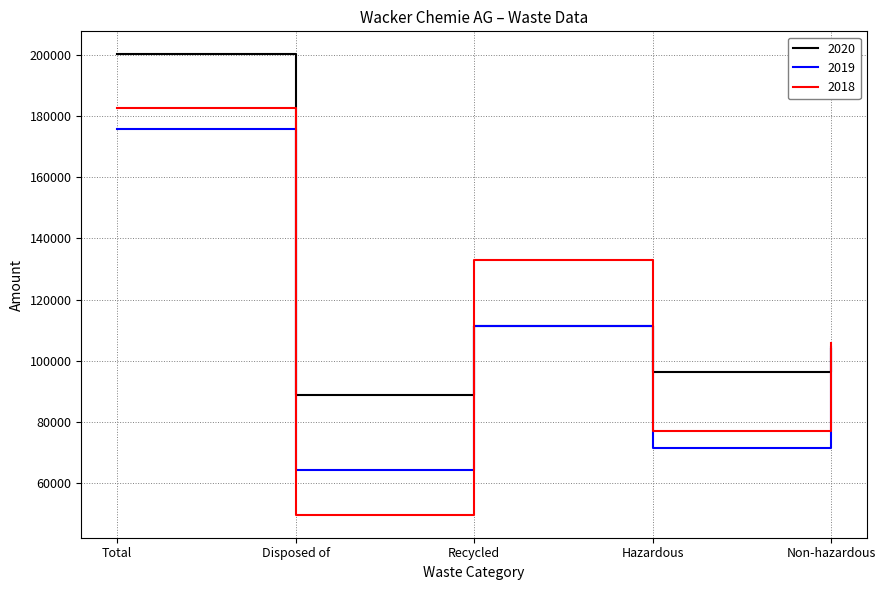

Rank the series at Disposed of from lowest to highest value.

2018, 2019, 2020